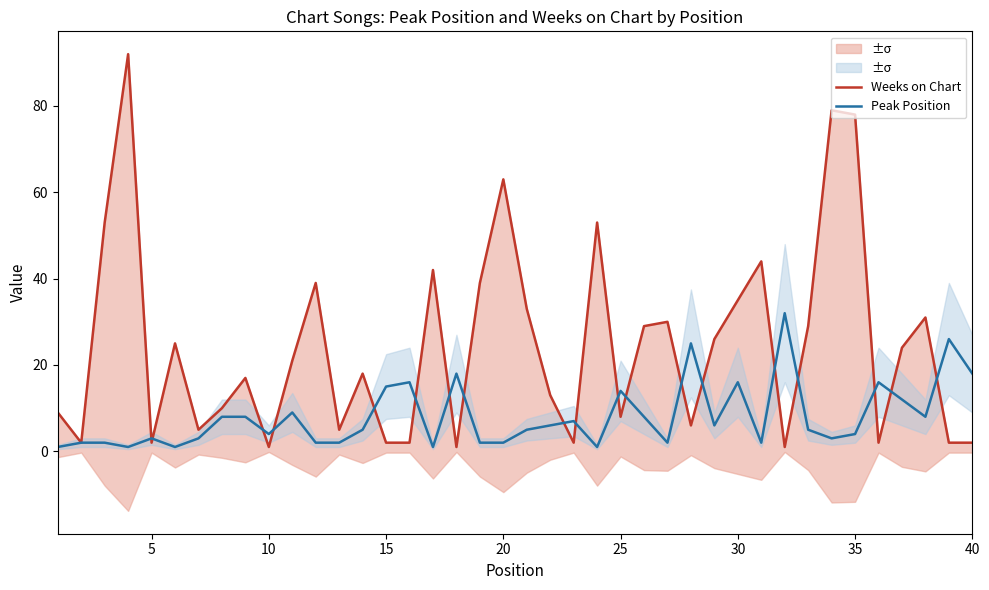

How many times do Peak Position and Weeks on Chart cross each other?

19